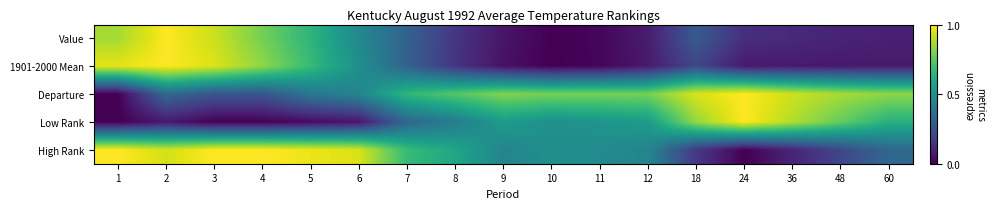

What is the spread (max minus min) of values at 12?

0.7